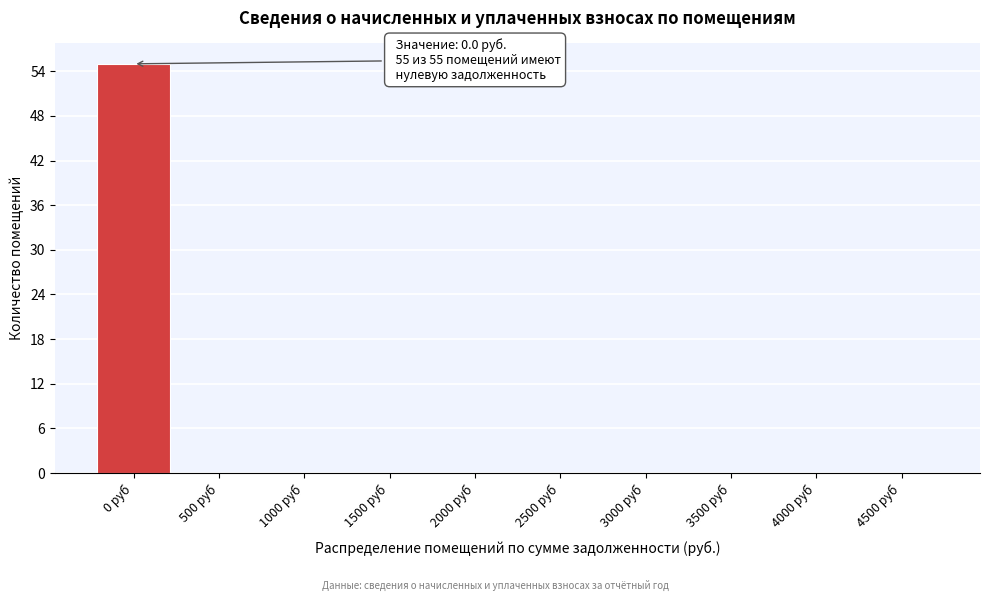

Reading left to right, extract all data points from this chart.

0 руб=55	500 руб=0	1000 руб=0	1500 руб=0	2000 руб=0	2500 руб=0	3000 руб=0	3500 руб=0	4000 руб=0	4500 руб=0